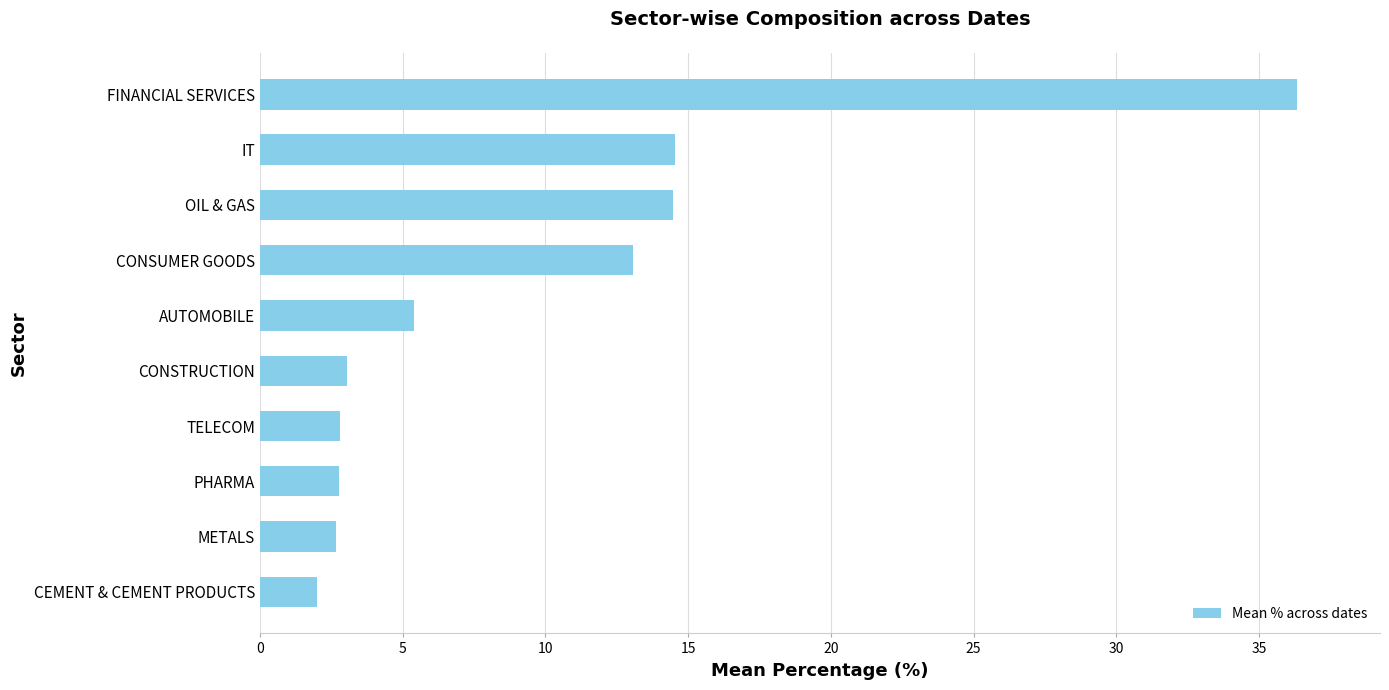

True or false: the data shows 5.4 at AUTOMOBILE.

True